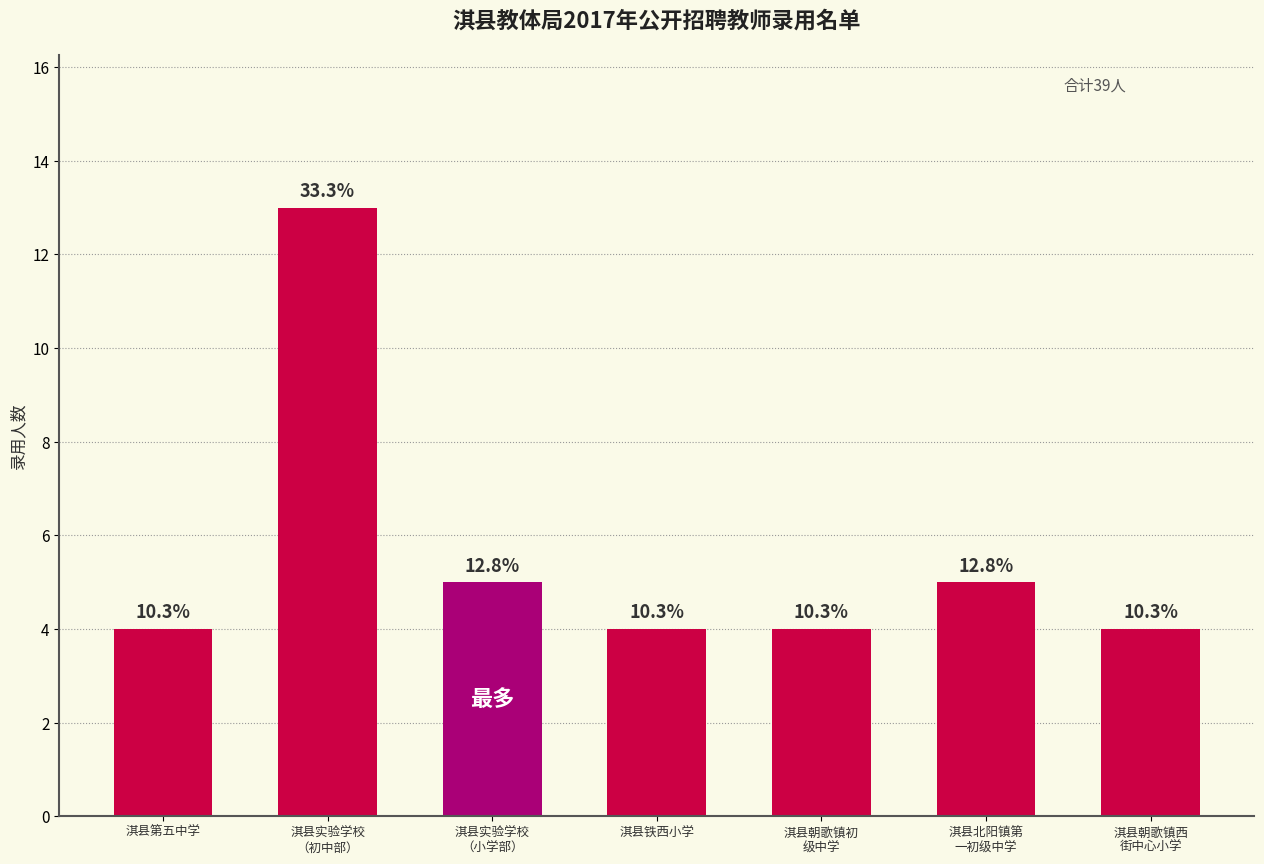

Reading left to right, transcribe all the data shown in this chart.

淇县第五中学=4	淇县实验学校
（初中部）=13	淇县实验学校
（小学部）=5	淇县铁西小学=4	淇县朝歌镇初
级中学=4	淇县北阳镇第
一初级中学=5	淇县朝歌镇西
街中心小学=4